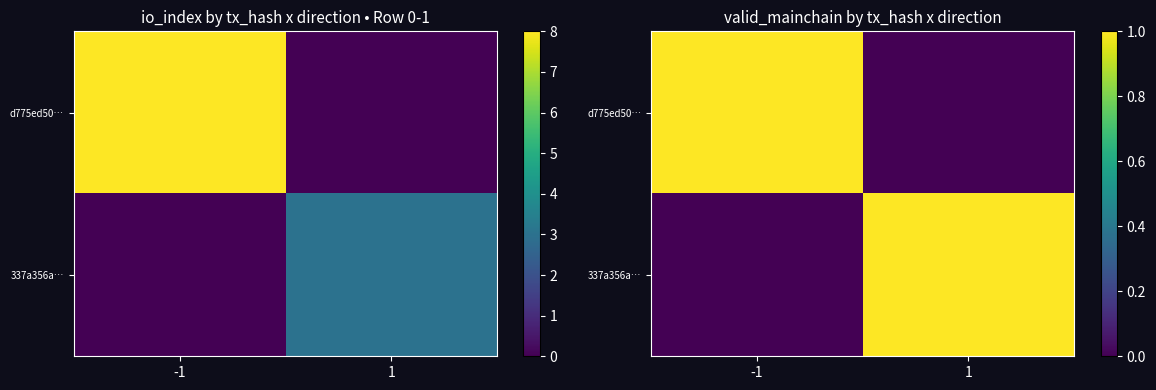

What is the difference between the d775ed50… values at 1 and -1?

1